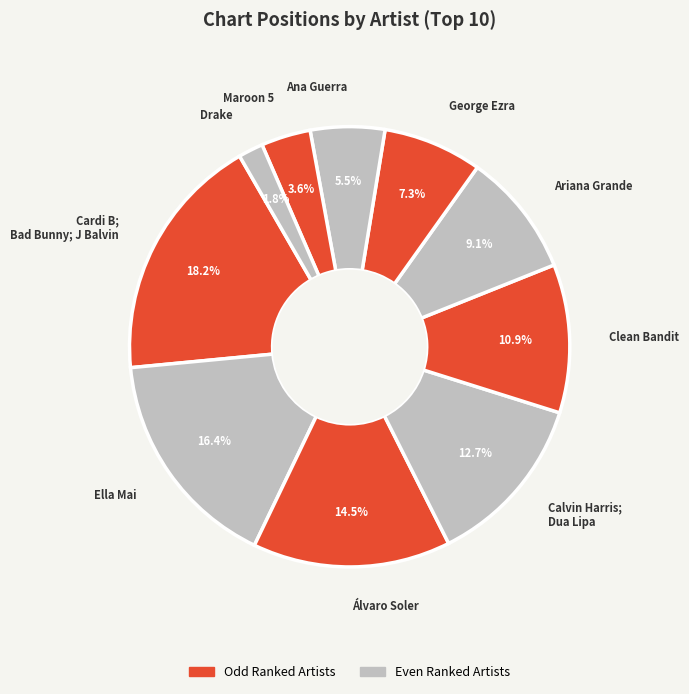

Which has a higher value, Calvin Harris; Dua Lipa or Cardi B; Bad Bunny; J Balvin?

Cardi B; Bad Bunny; J Balvin